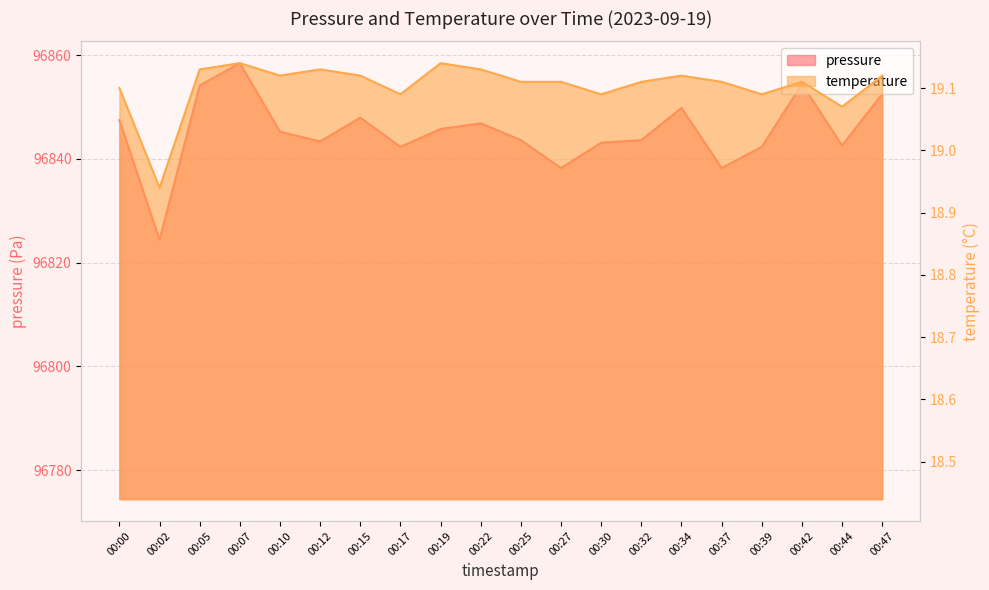

What is the value of the temperature point at the 8th from the left?

19.1